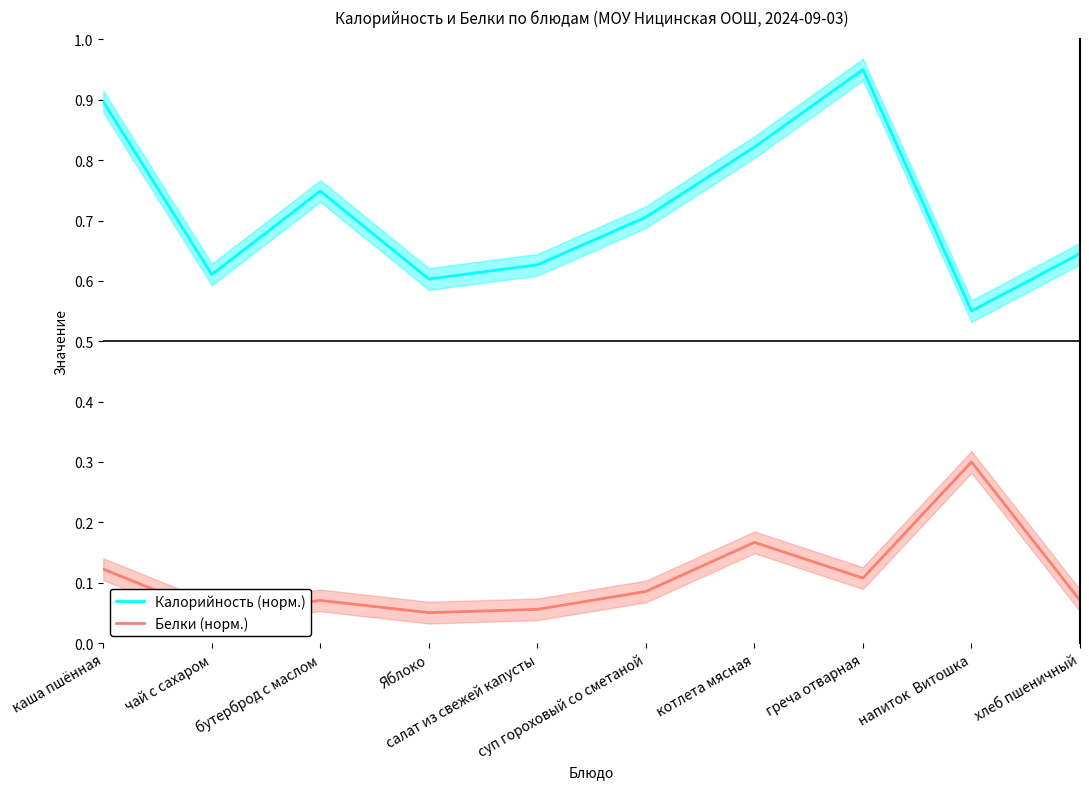

Rank the series by their maximum value, from lowest to highest.

Белки (норм.), Калорийность (норм.)